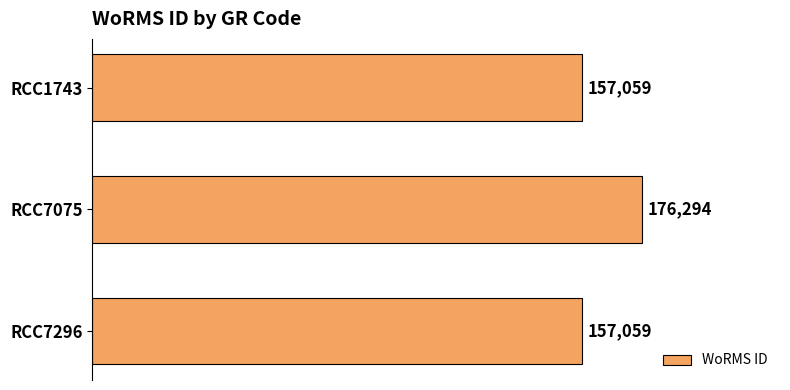

The value at RCC7296 is 274631. True or false?

False